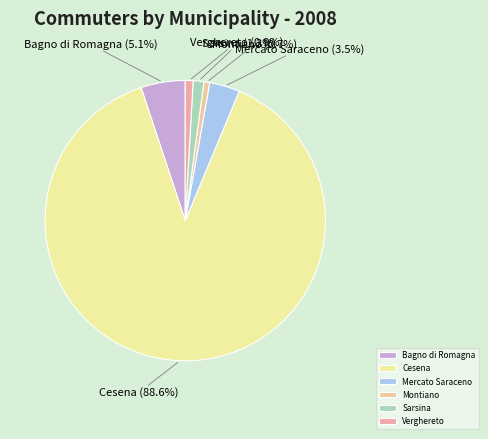

What percentage is the Verghereto slice, to the nearest percent?

1%